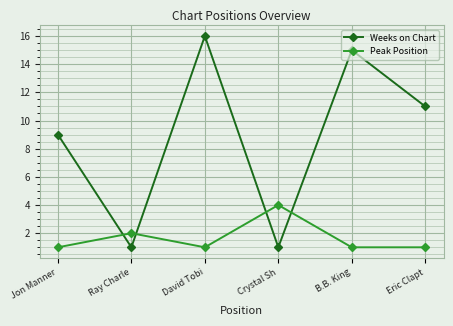

In Peak Position, how many points are higher than both neighbors (excluding endpoints)?

2